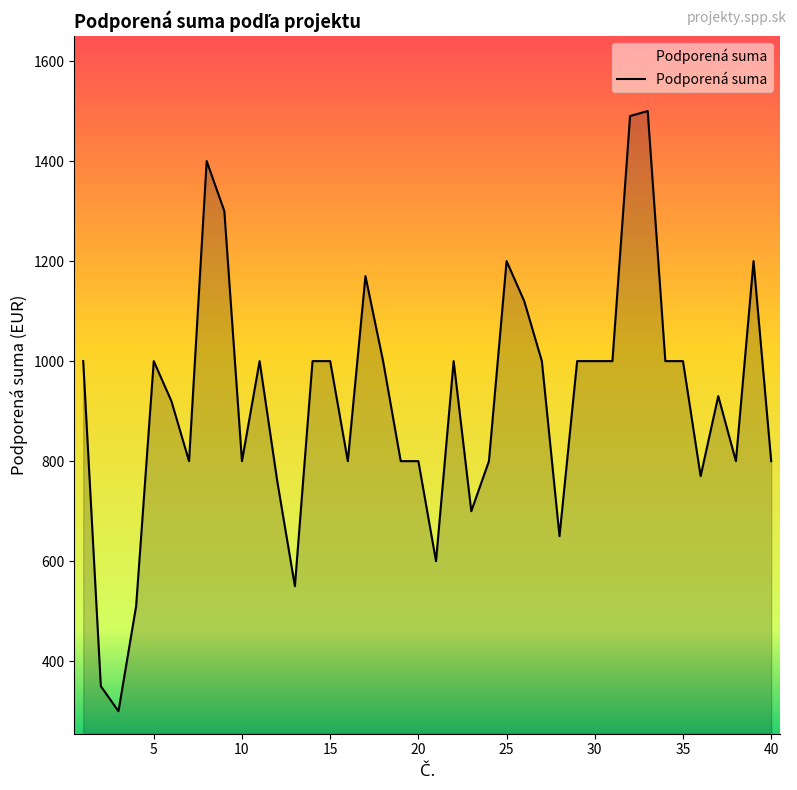

What is the maximum value shown in the chart?

1500